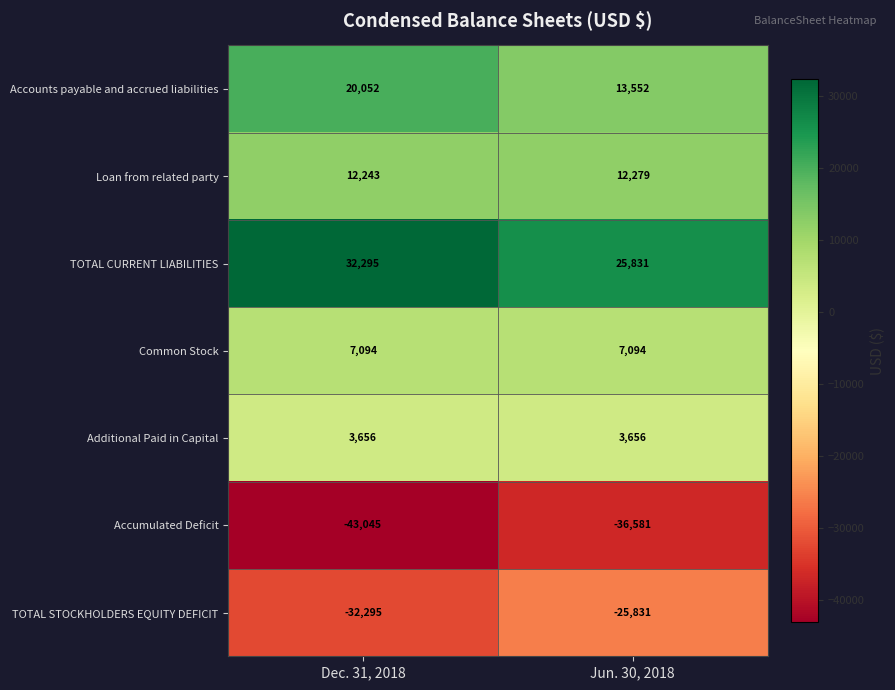

Which series has the largest total across all categories?

TOTAL CURRENT LIABILITIES